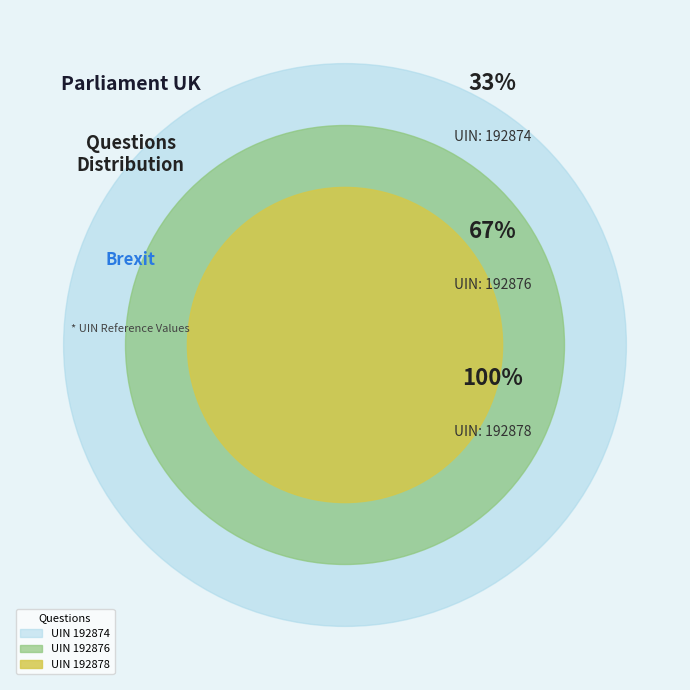

Which slice is the smallest?

192874